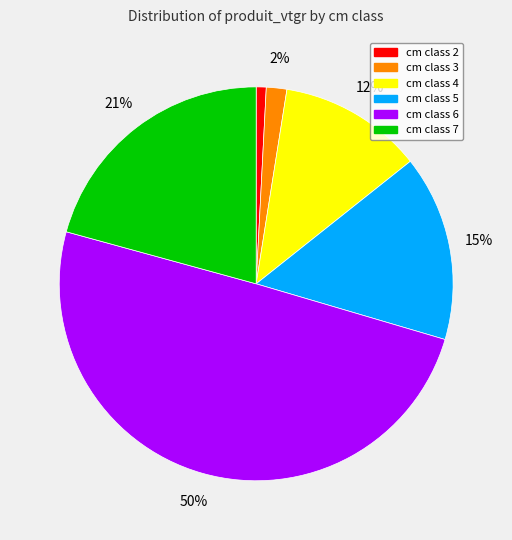

To the nearest percent, what is the difference between the largest and smallest slice percentages?

49%